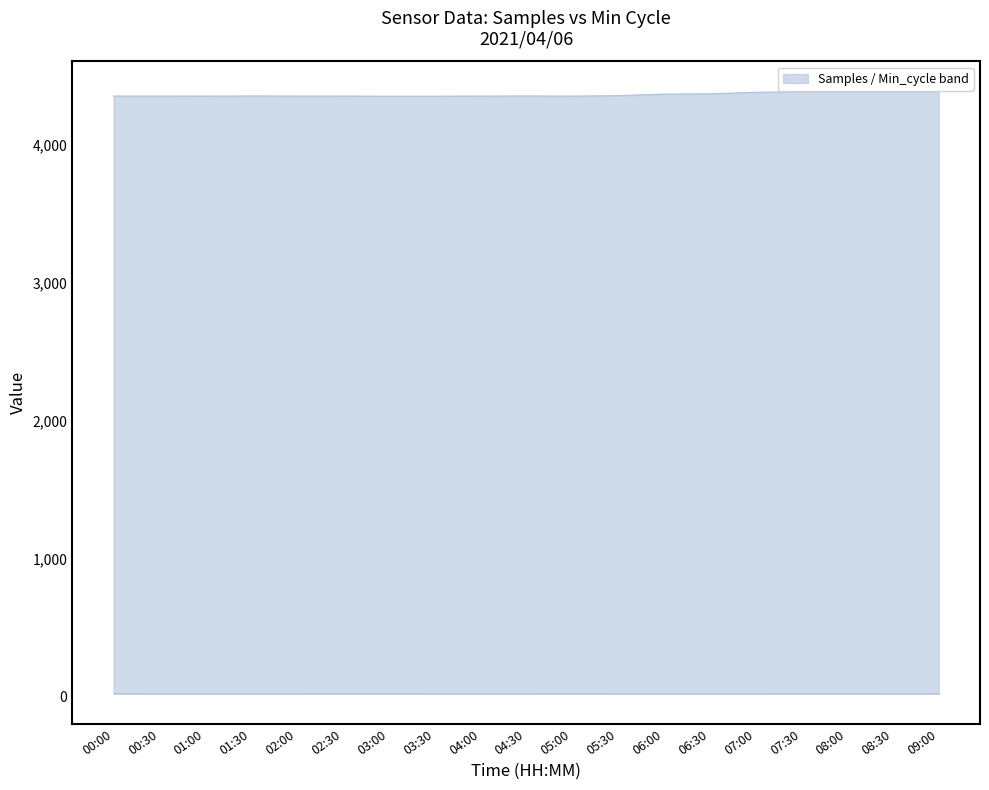

What is the difference between the maximum and second lowest values in the lower series?

0.5